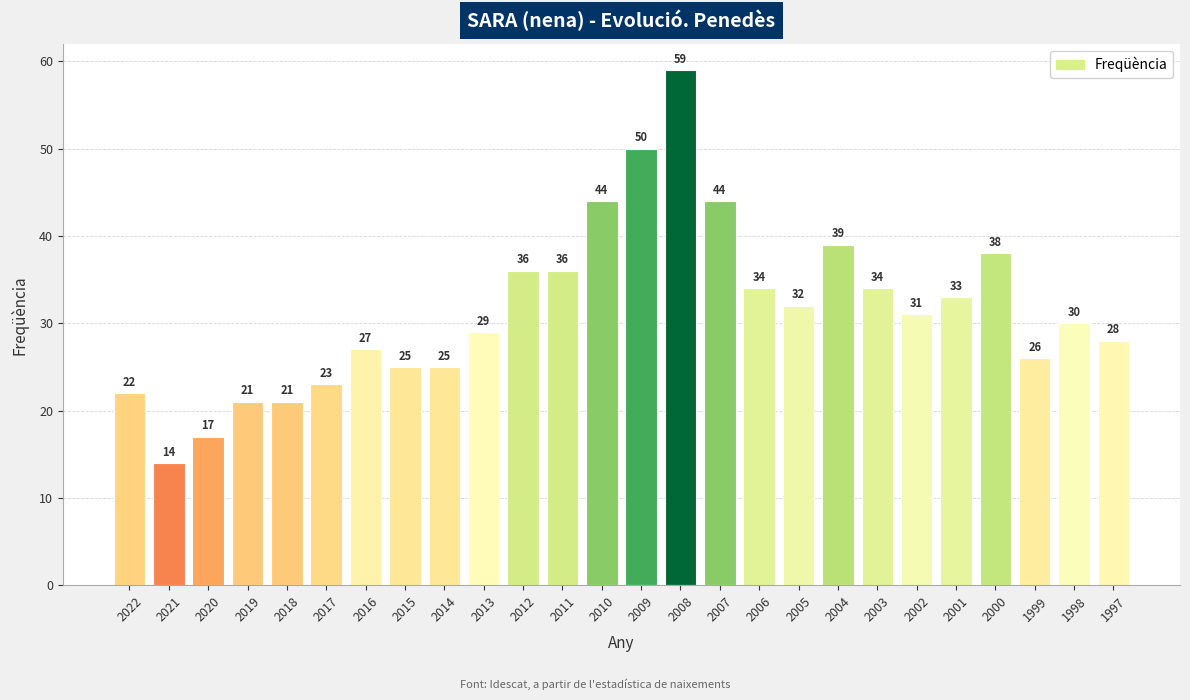

At which label does the data first exceed 31?

2012